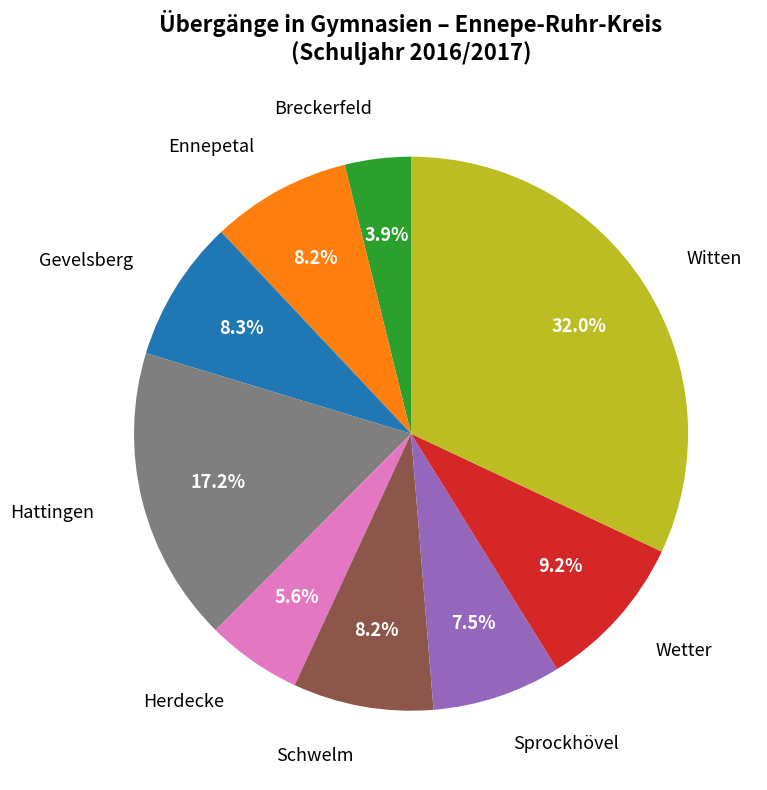

Is there a majority slice in this chart?

No